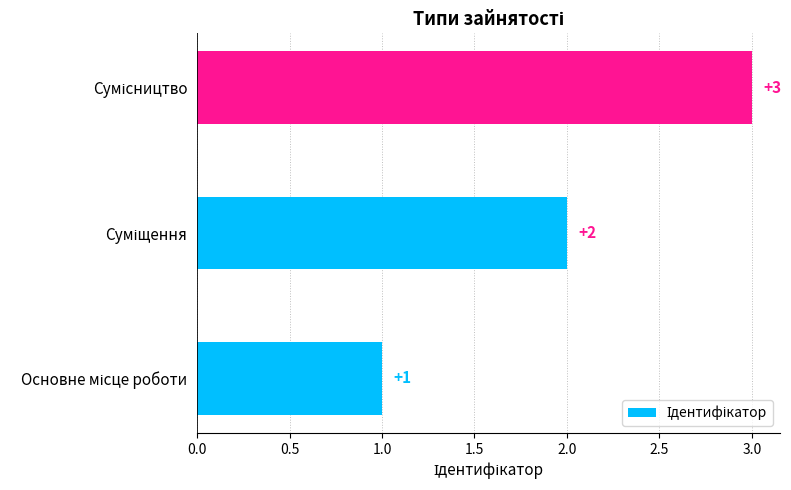

What is the greatest value displayed?

3